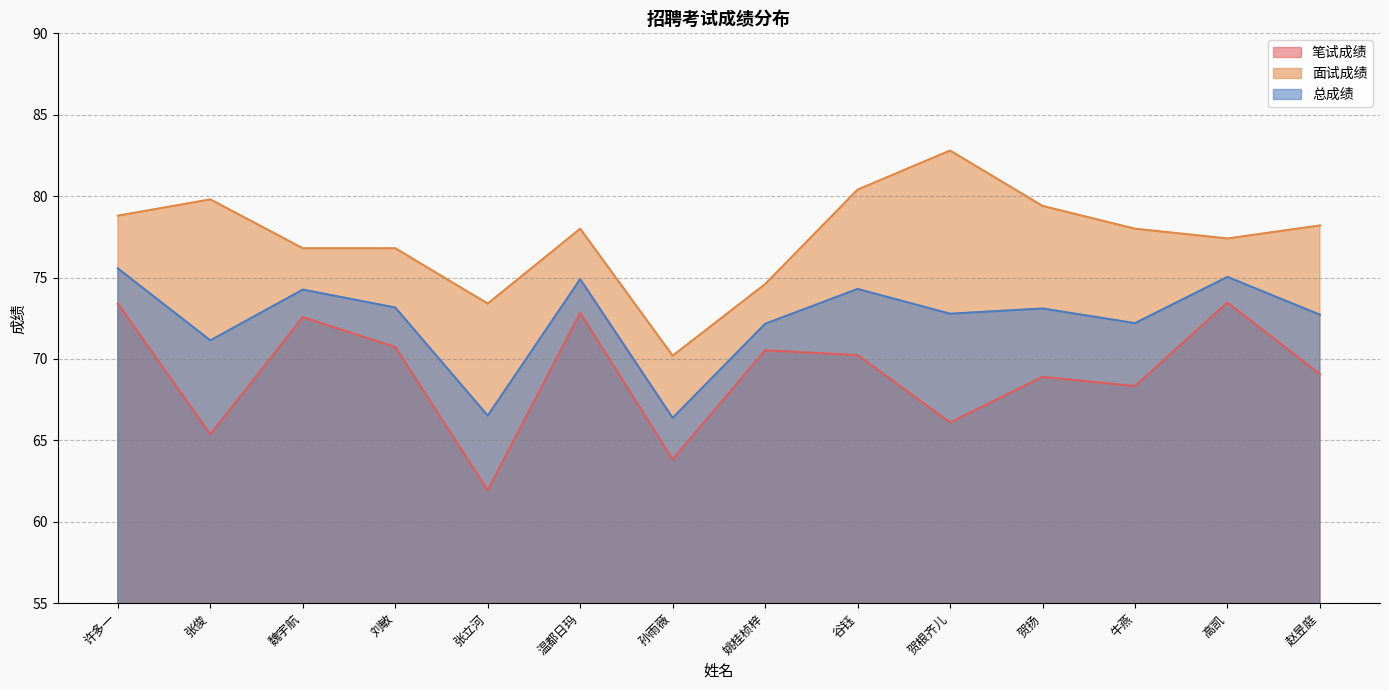

What is the maximum value for 总成绩?

75.6